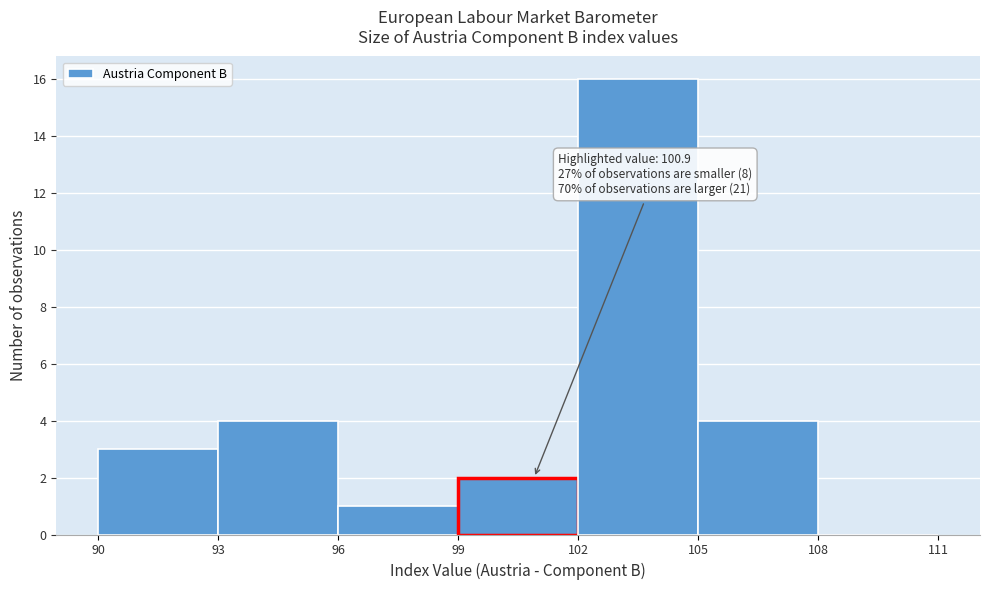

Over which range of the x-axis is the bar tallest?

102 to 105